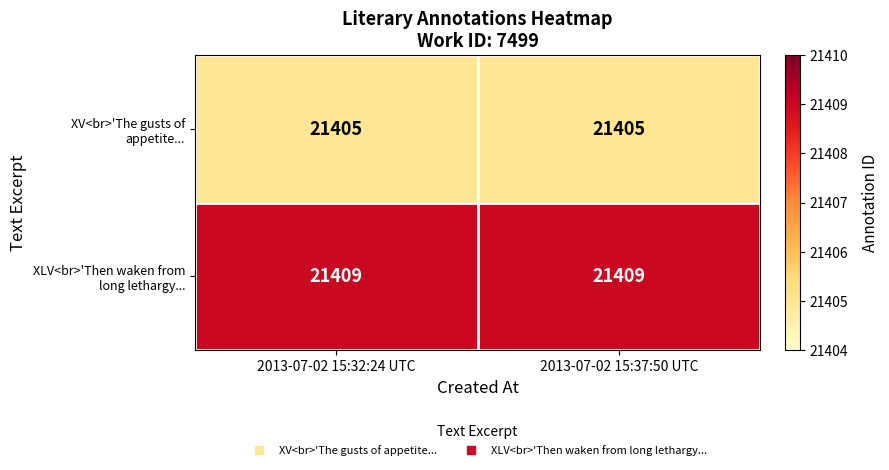

What is the total value across all series at 2013-07-02 15:32:24 UTC?

42814